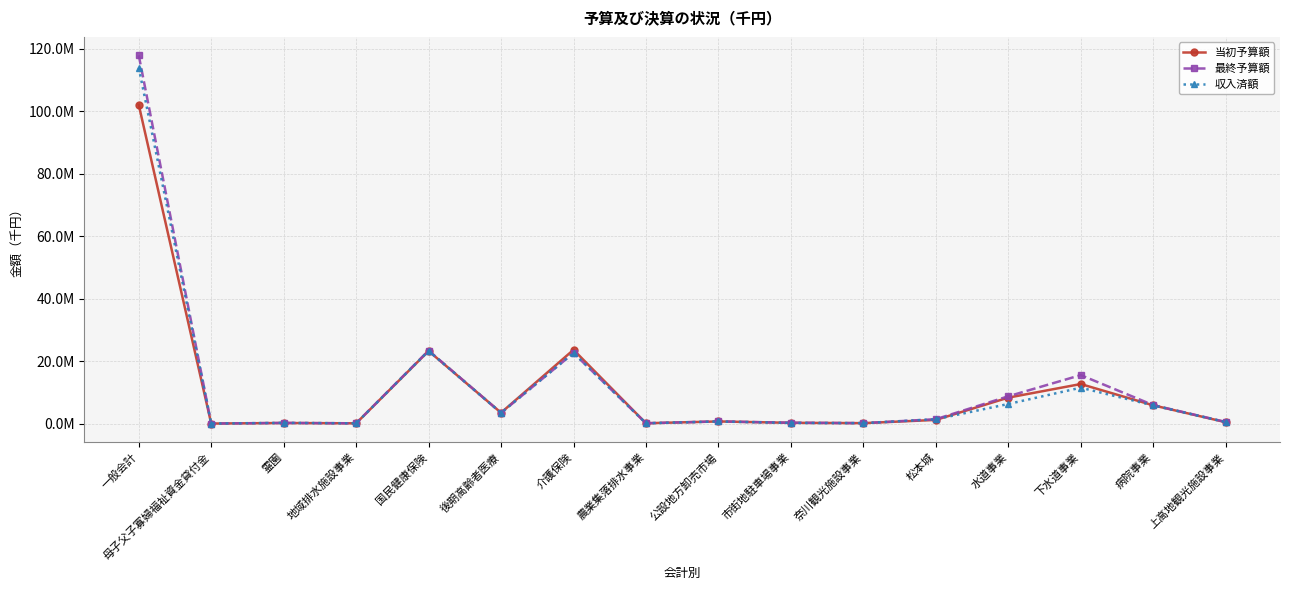

What is the label of the 13th point from the left?

水道事業